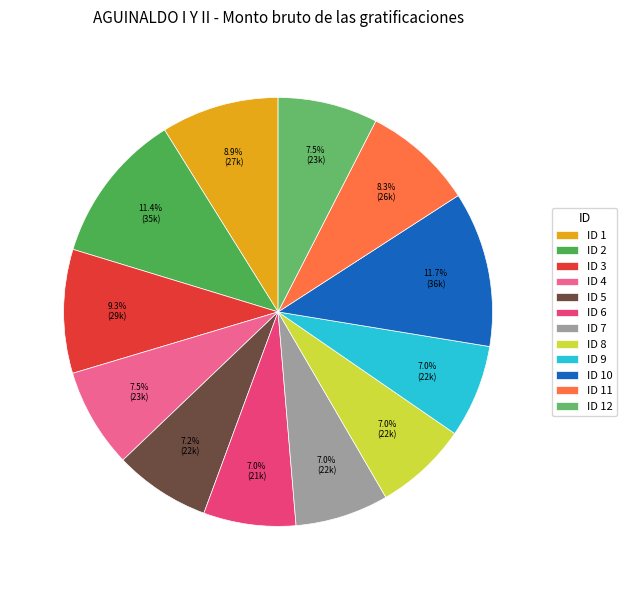

How many slices are in this pie chart?

12